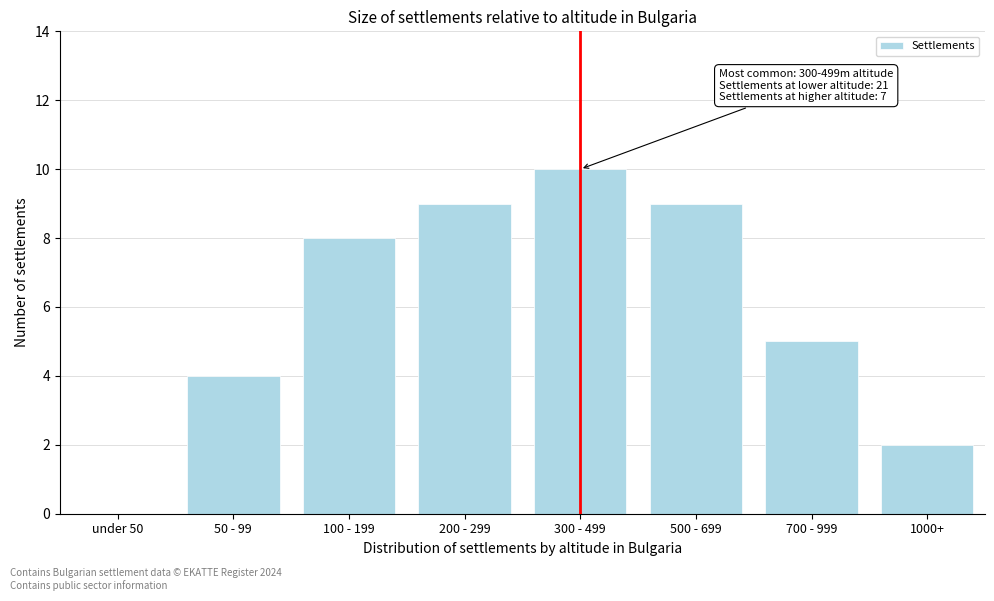

Reading right to left, transcribe all the data shown in this chart.

1000+=2	700 - 999=5	500 - 699=9	300 - 499=10	200 - 299=9	100 - 199=8	50 - 99=4	under 50=0